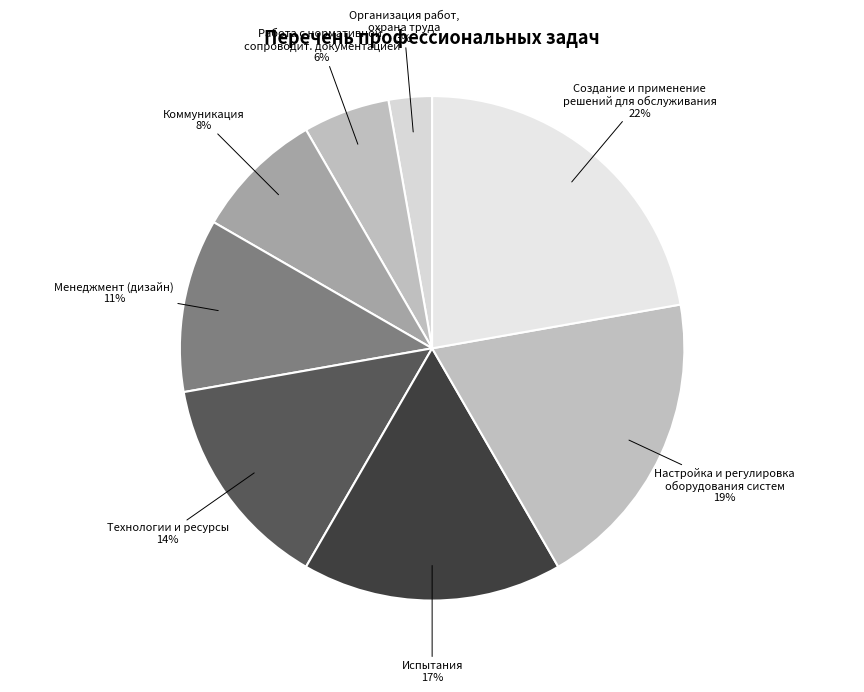

To the nearest percent, what is the average slice percentage?

12%